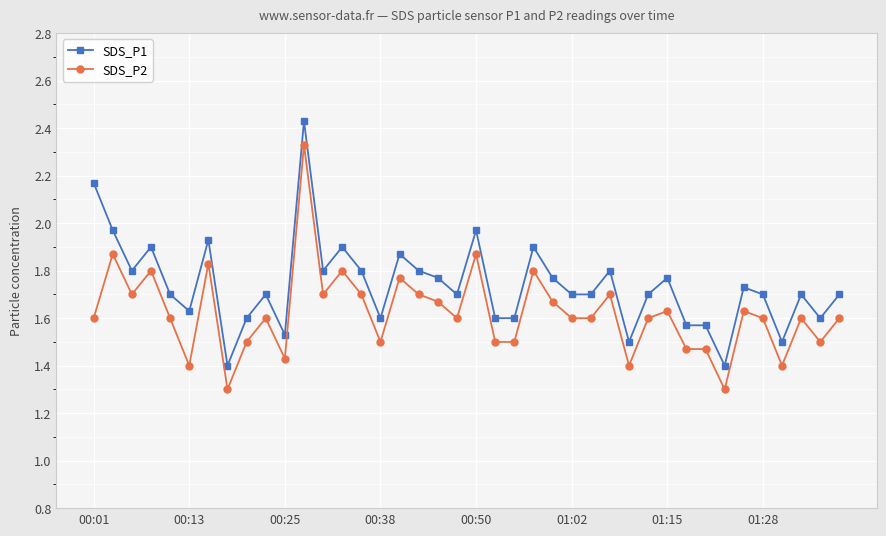

True or false: SDS_P2 and SDS_P1 intersect in this chart.

False